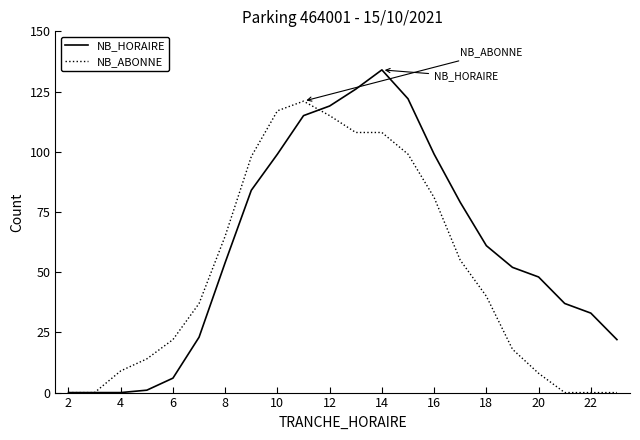

Is this an area chart (filled region under the line)?

No